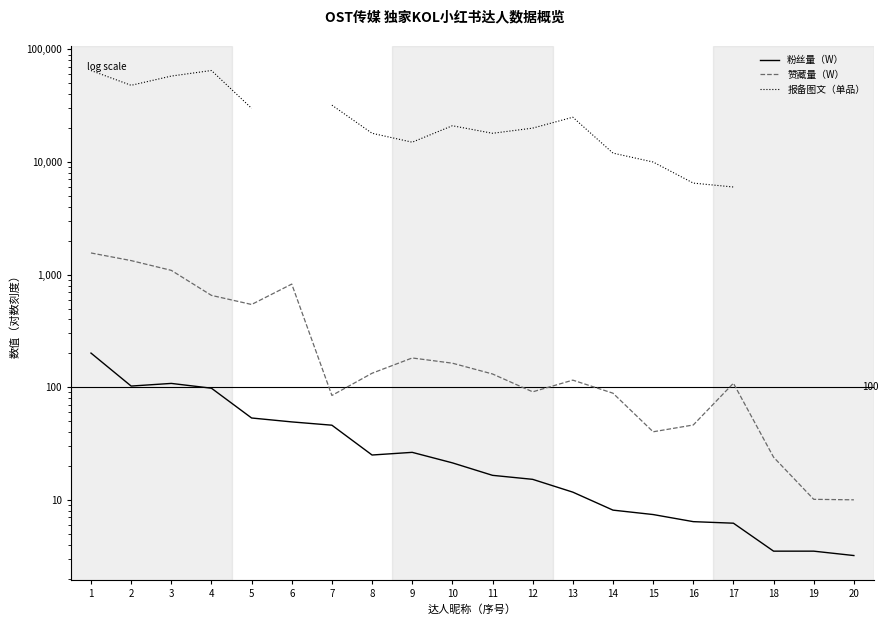

True or false: 赞藏量（W） and 粉丝量（W） cross at least once.

False